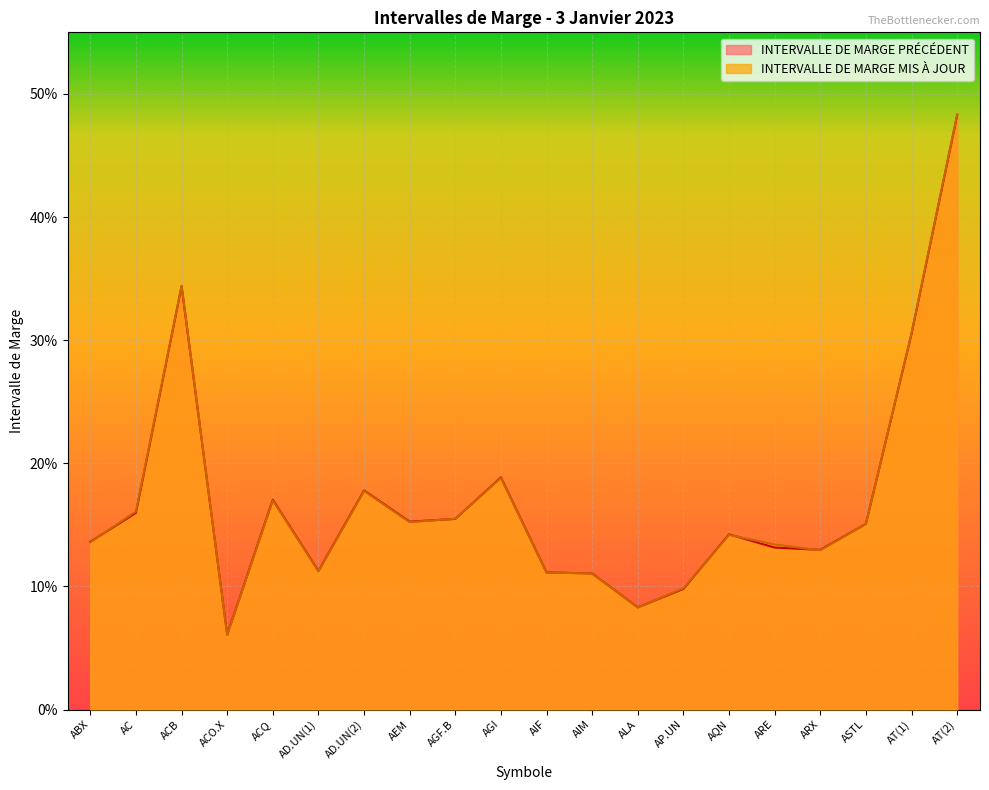

The value of INTERVALLE DE MARGE PRÉCÉDENT at ABX is 0.1. True or false?

True